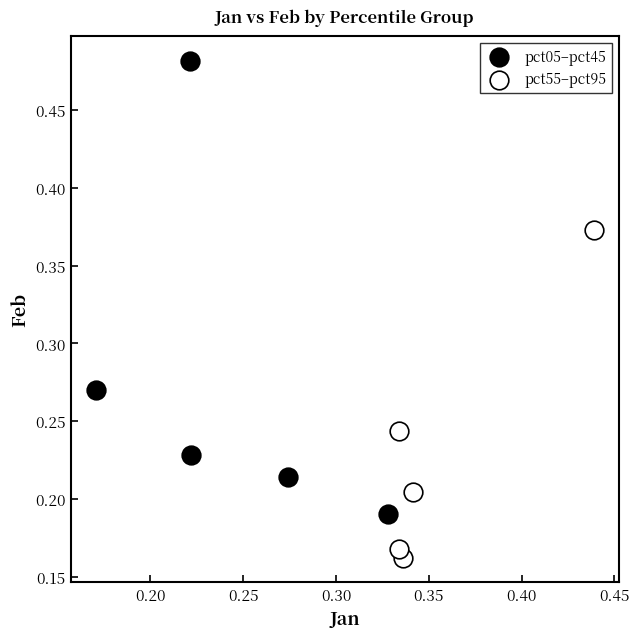

Which series has the widest spread of Y values?

pct05–pct45